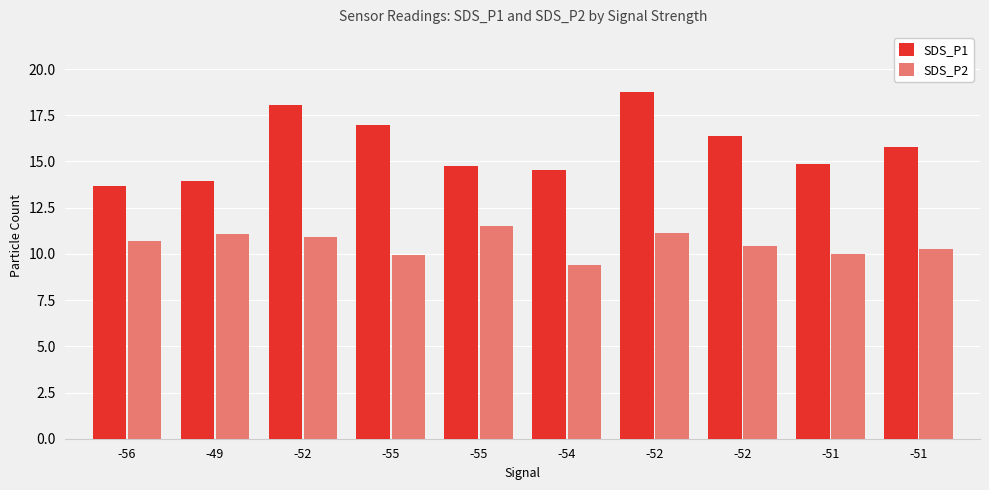

Read the SDS_P2 value at -52.

11.1